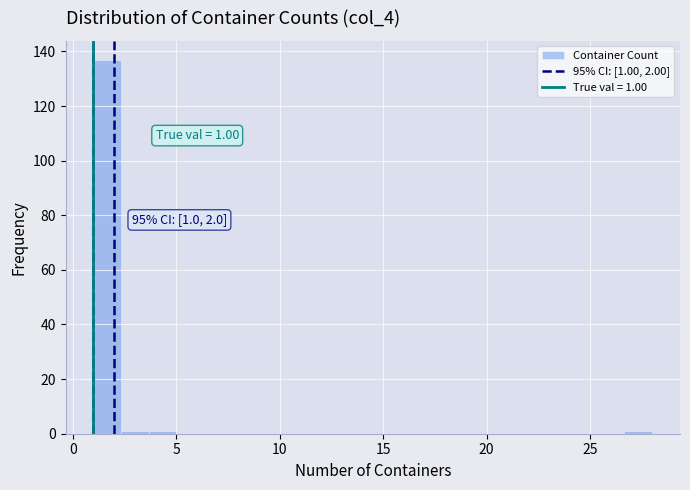

Around what value on the x-axis is the tallest bar? Give the approximate position of its centre, as read against the axis.

1.5